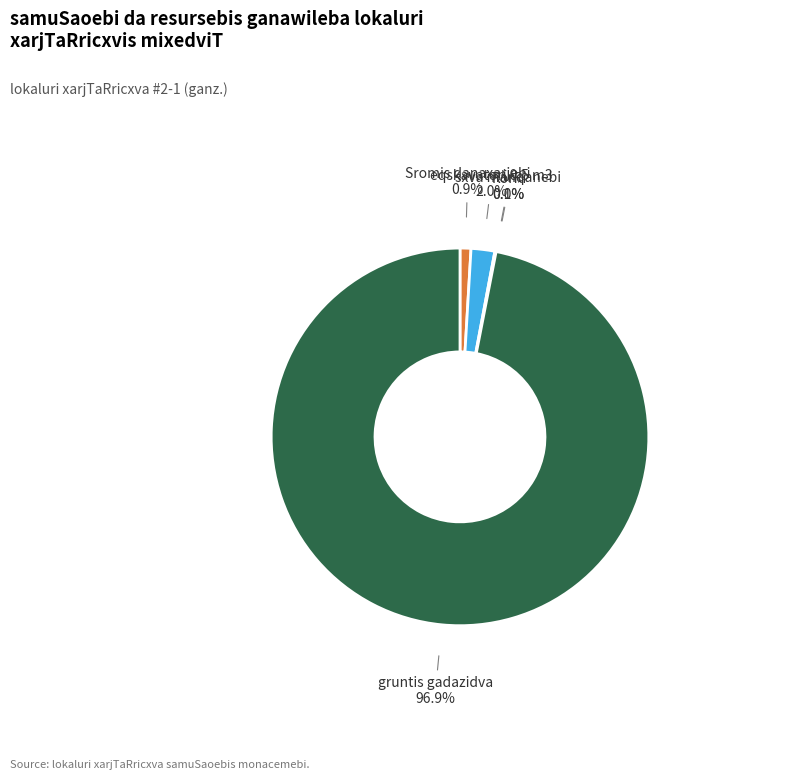

Is there a majority slice in this chart?

Yes